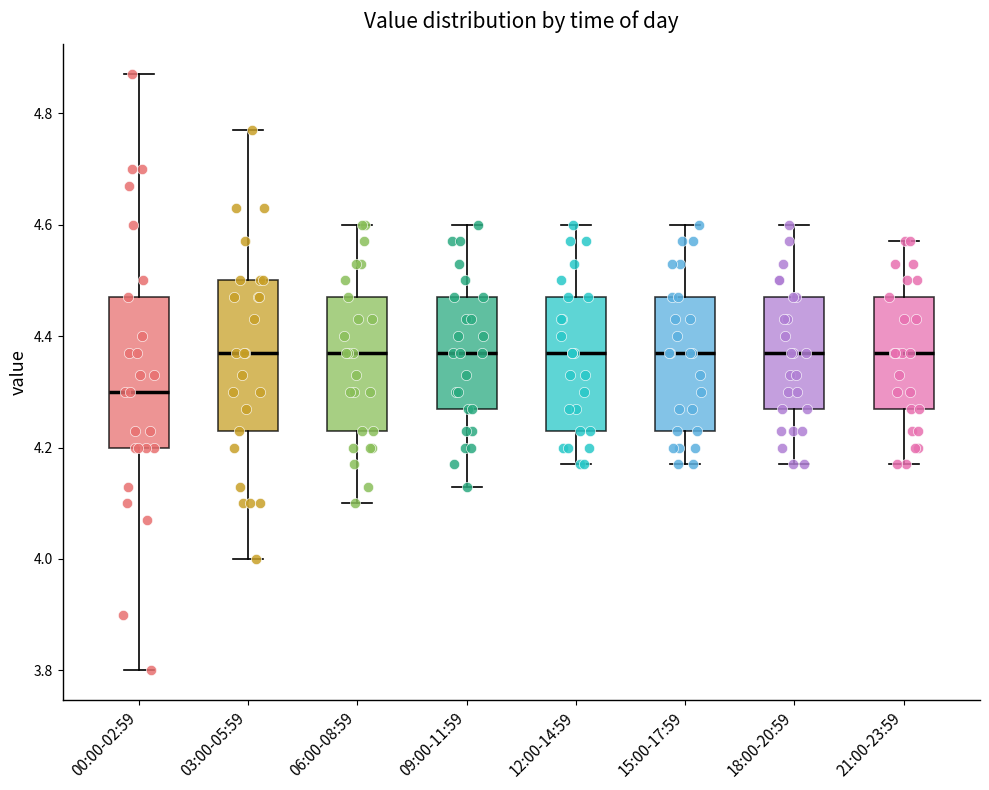

Reading left to right, transcribe this box plot: for each box, give where its median line is, the range the box spans, and where its two whiskers end, as read against the y-axis. The values are not printed on the chart, so give them approximately, as read against the axis.

00:00-02:59: median 4.30, box 4.20 to 4.48, whiskers 3.80 to 4.88
03:00-05:59: median 4.38, box 4.24 to 4.50, whiskers 4.00 to 4.78
06:00-08:59: median 4.38, box 4.24 to 4.48, whiskers 4.10 to 4.60
09:00-11:59: median 4.38, box 4.28 to 4.48, whiskers 4.14 to 4.60
12:00-14:59: median 4.38, box 4.24 to 4.48, whiskers 4.18 to 4.60
15:00-17:59: median 4.38, box 4.24 to 4.48, whiskers 4.18 to 4.60
18:00-20:59: median 4.38, box 4.28 to 4.48, whiskers 4.18 to 4.60
21:00-23:59: median 4.38, box 4.28 to 4.48, whiskers 4.18 to 4.58